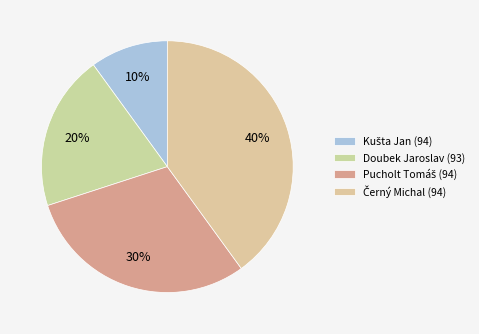

Which category has the smallest portion of the pie?

Kušta Jan (94)